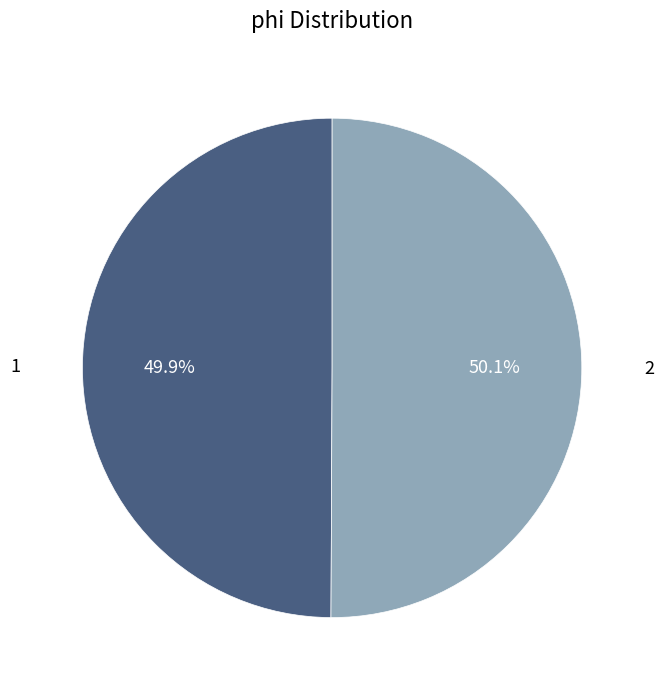

Count the number of slices in the pie.

2